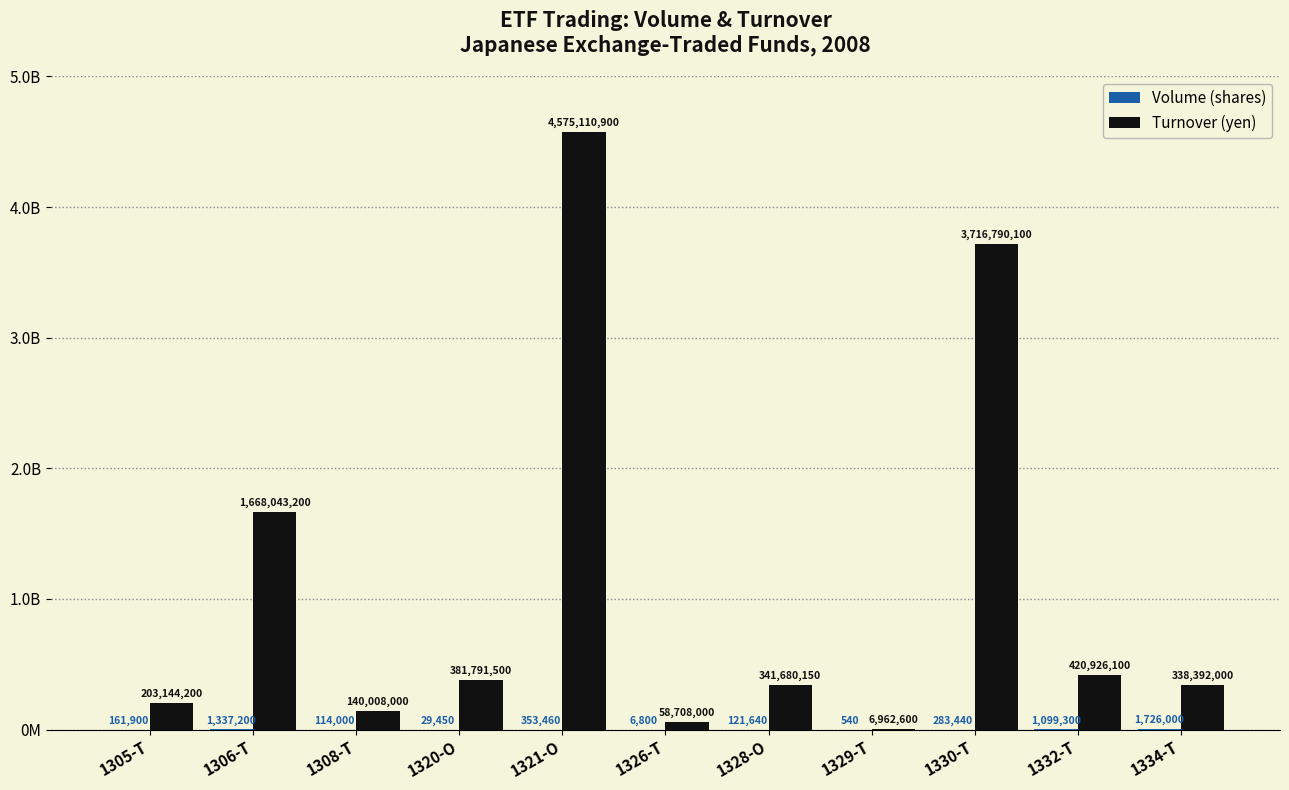

True or false: Volume (shares) has a value of 353460 at 1321-O.

True